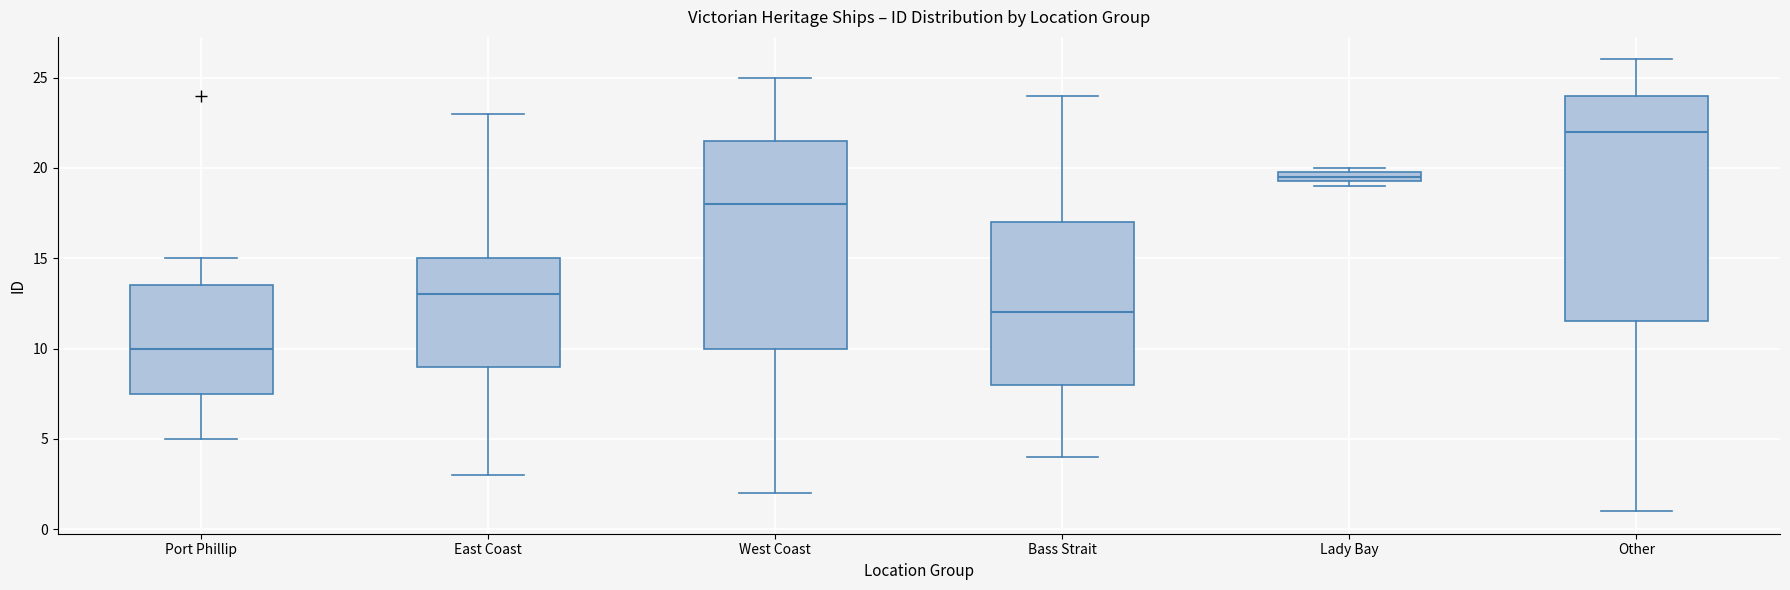

Where is the lower edge of the box for Lady Bay on the y-axis? The values are not printed on the chart, so give them approximately, as read against the axis.

19.5